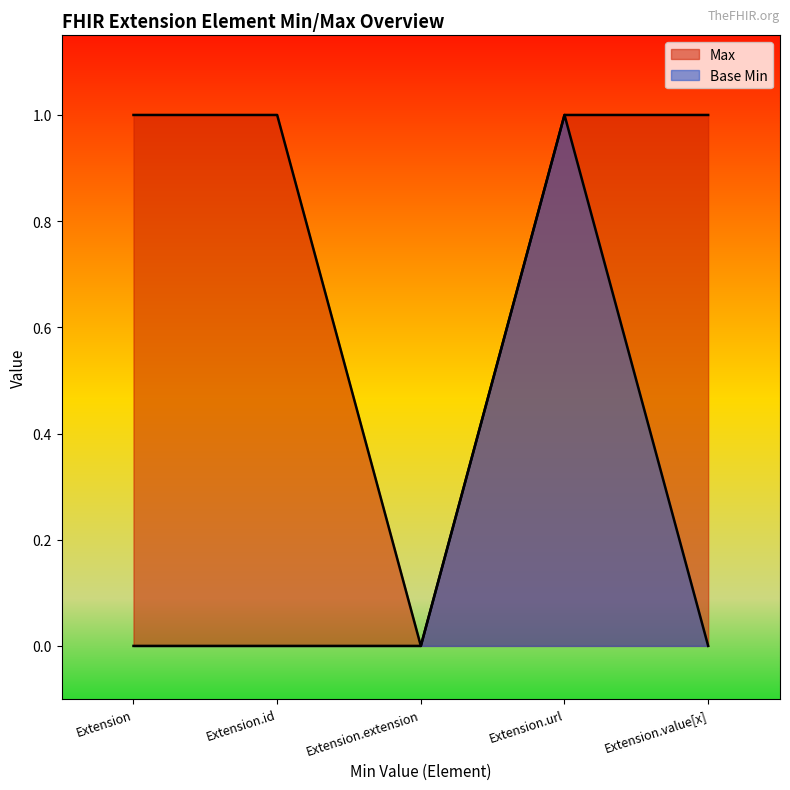

True or false: Max and Base Min intersect in this chart.

False